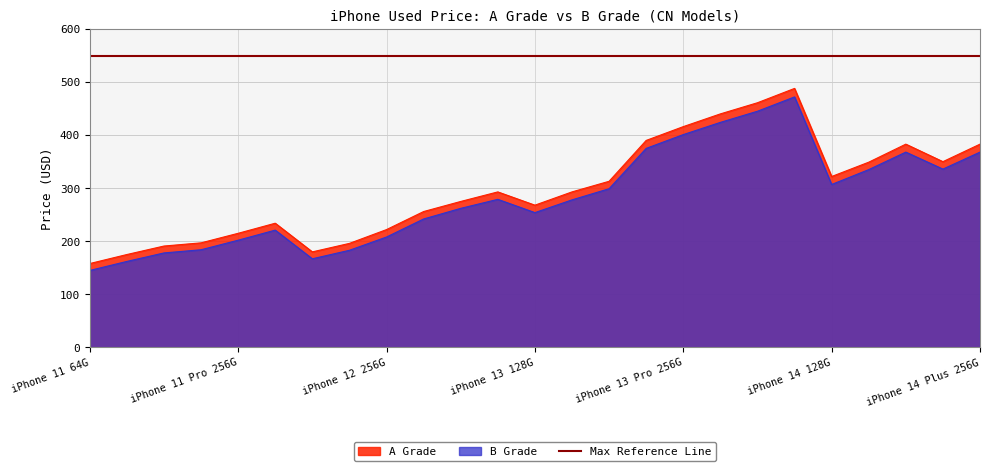

At which label is B Grade closest to 308?

iPhone 14 128G